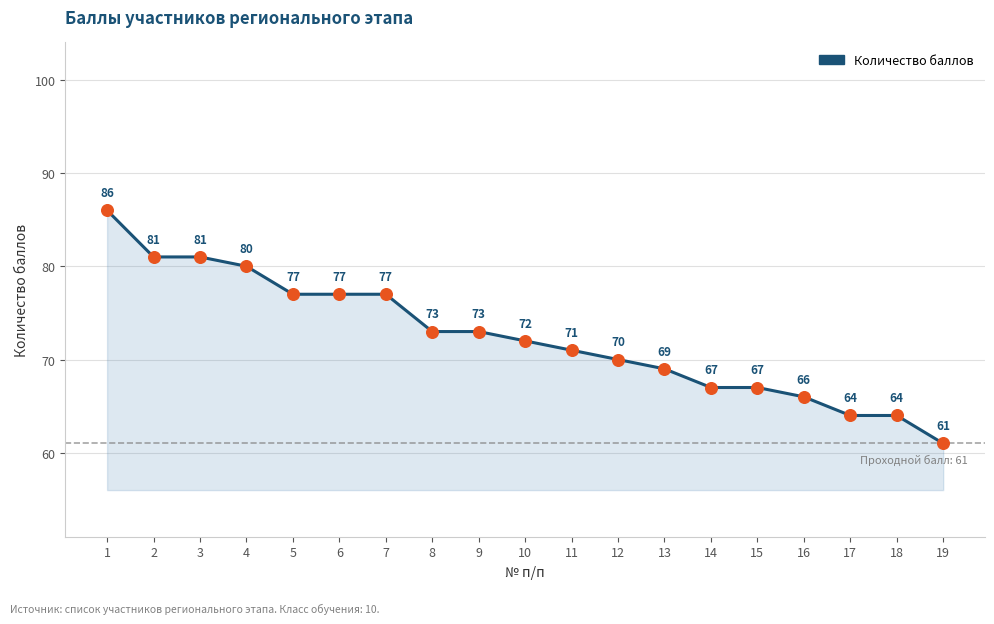

What is the change in value from 7 to 18?

-13